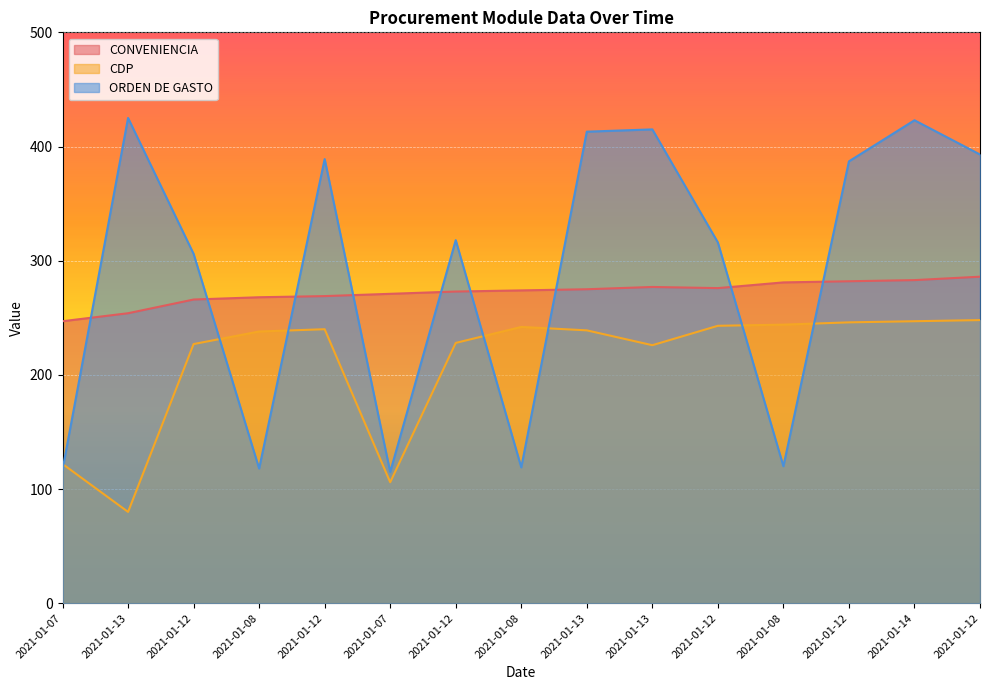

Is the value of ORDEN DE GASTO at 2021-01-07 greater than the value of CONVENIENCIA at 2021-01-12?

No